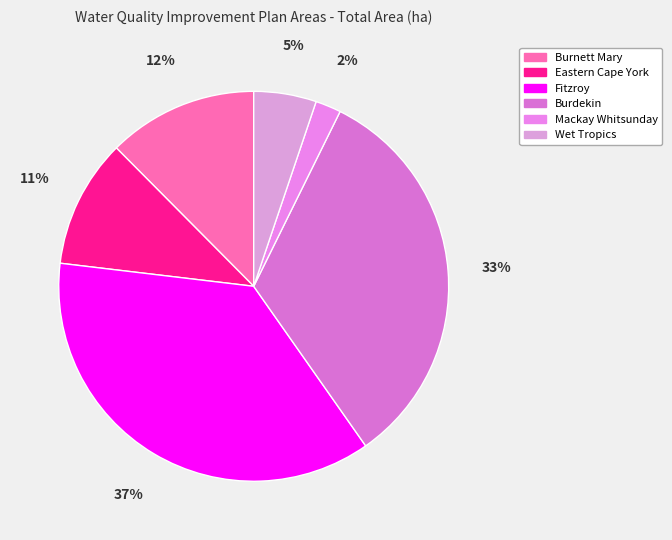

What is the ratio of the value at Wet Tropics to the value at Burdekin?

0.2